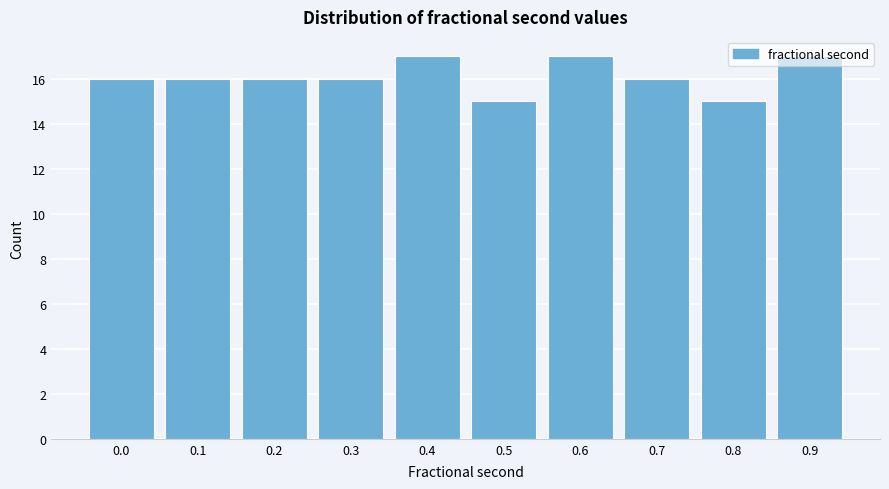

What is the value of the 1st bar from the left?

16